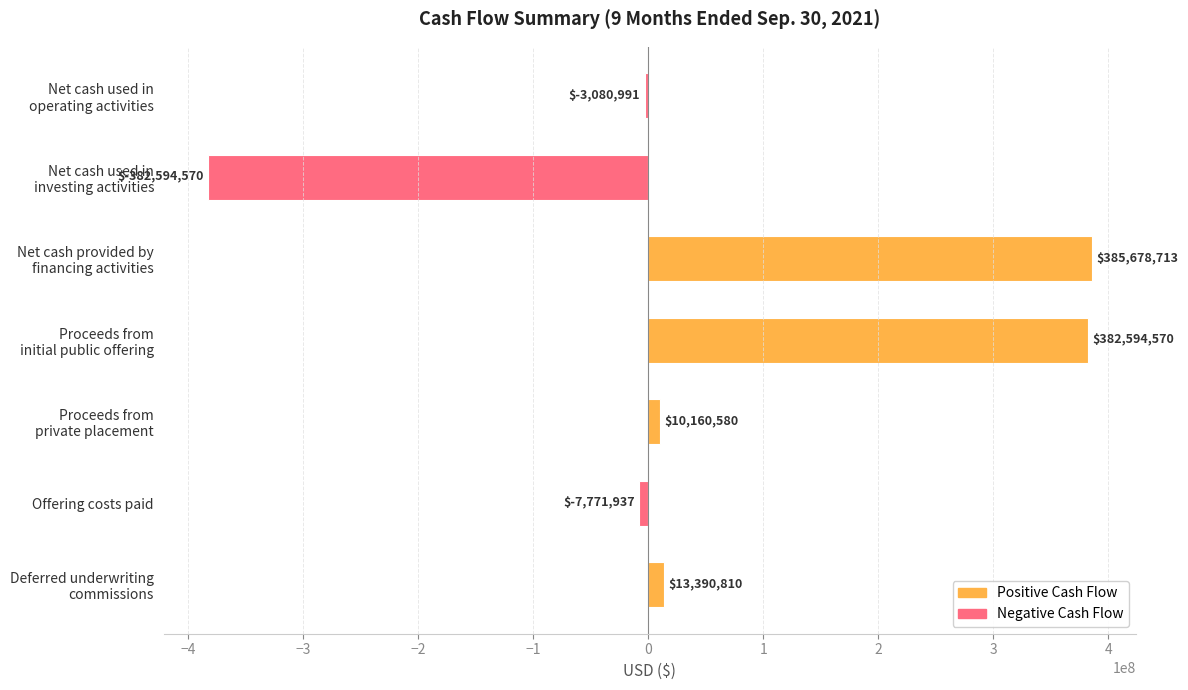

Reading bottom to top, transcribe all the data shown in this chart.

13390810	-7771937	10160580	382594570	385678713	-382594570	-3080991